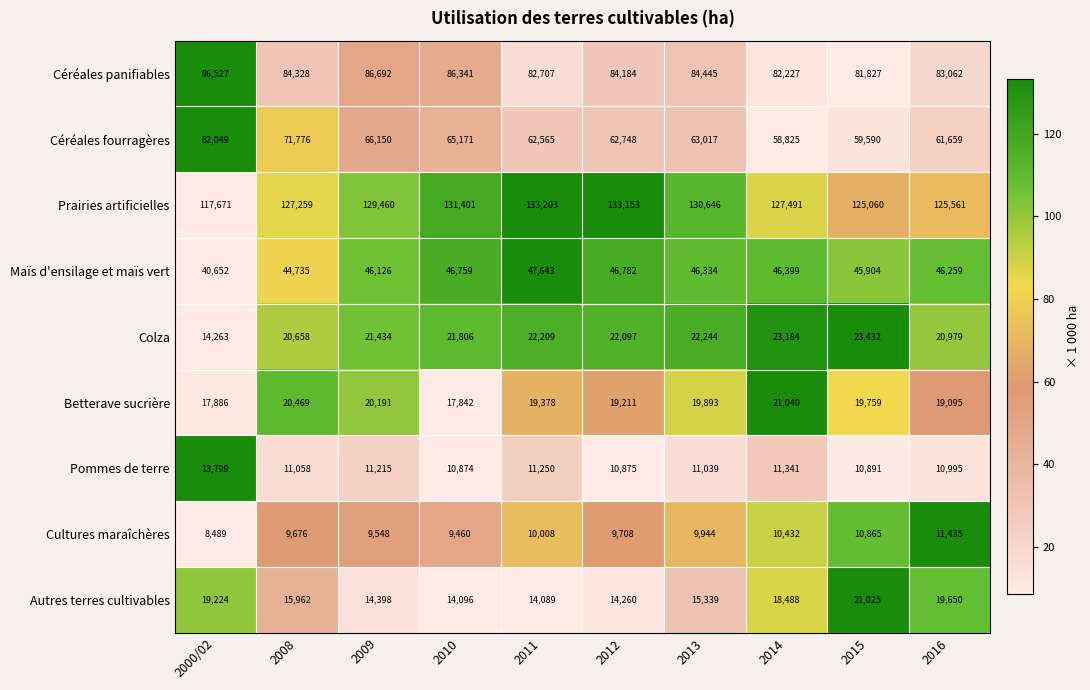

What is the maximum value for Prairies artificielles?

133203